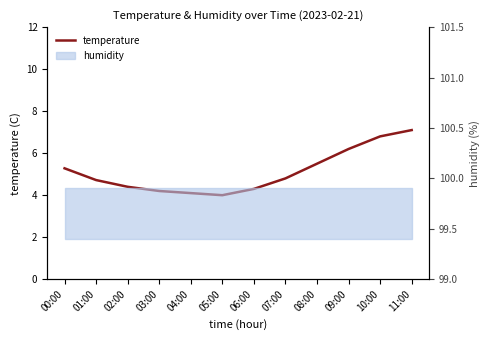

Rank the categories by value from lowest to highest.

05:00, 04:00, 03:00, 06:00, 02:00, 01:00, 07:00, 00:00, 08:00, 09:00, 10:00, 11:00